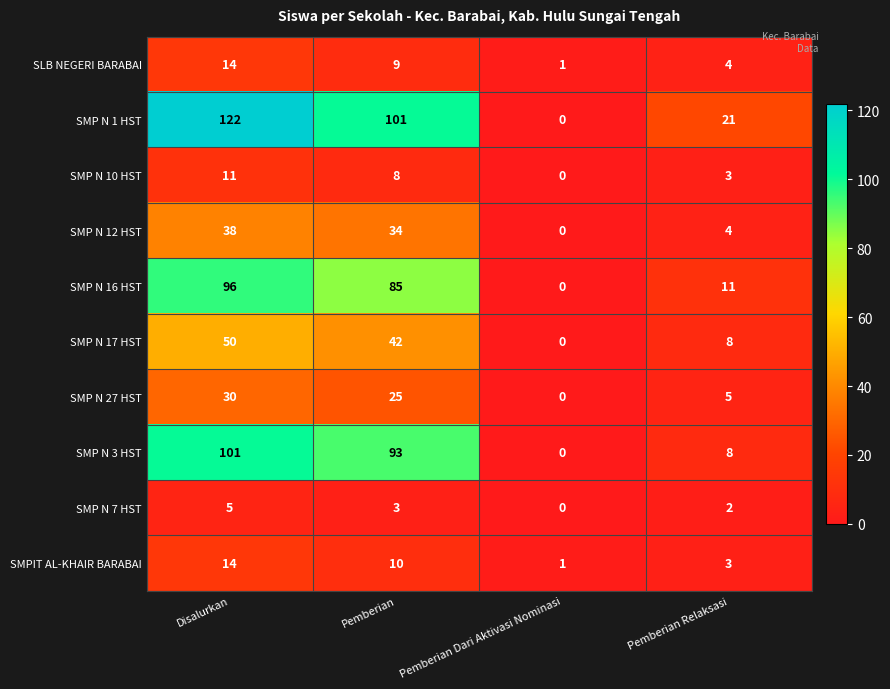

Count the number of data series in this chart.

10